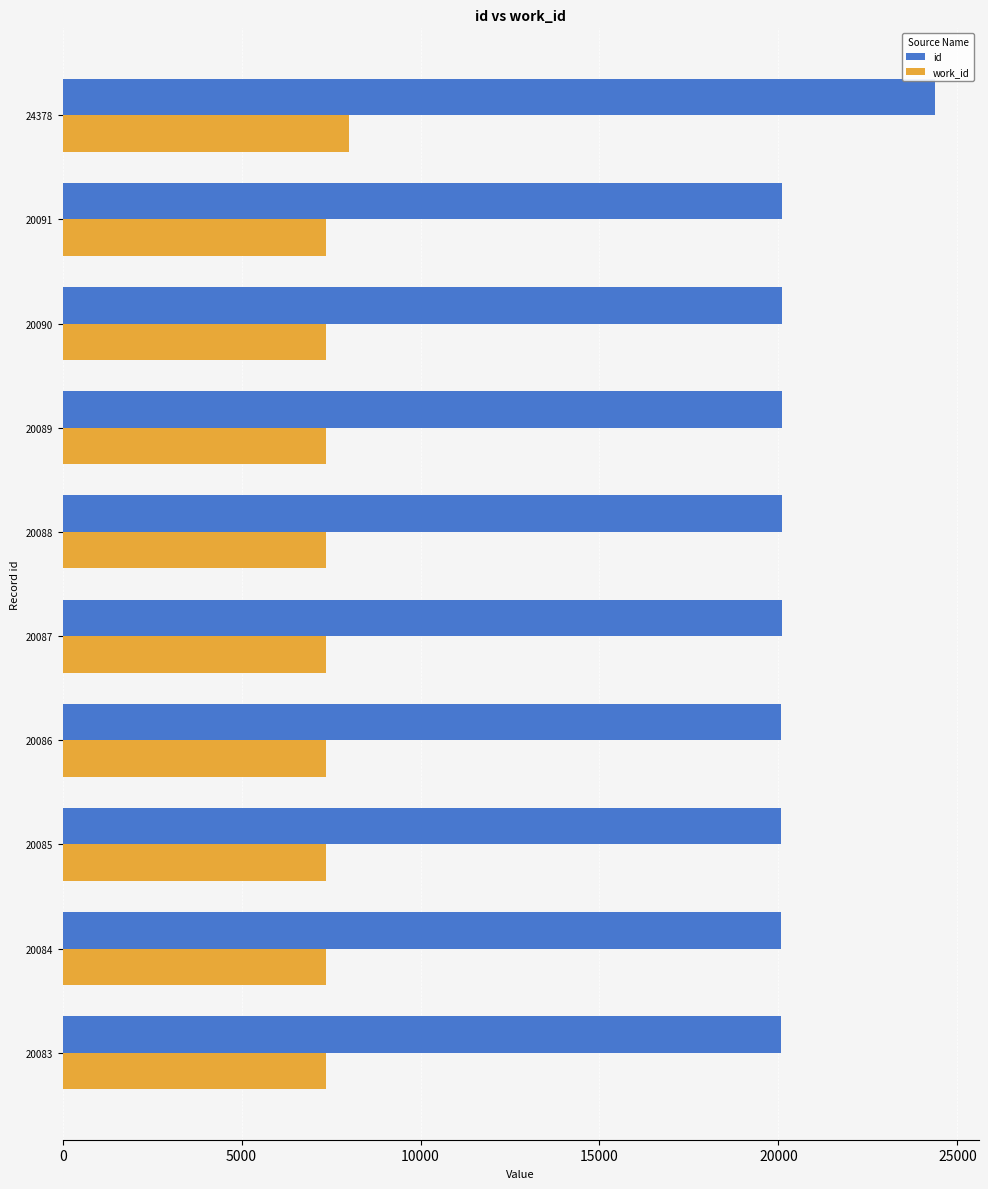

The value of work_id at 20090 is 7370. True or false?

True